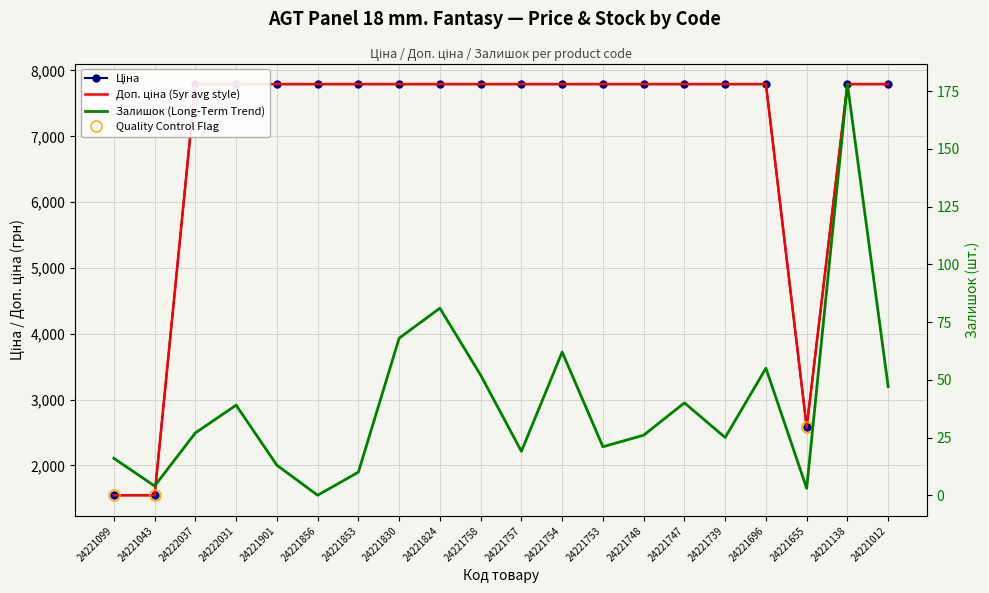

True or false: Залишок has a value of 5.7 at 24221099.

False